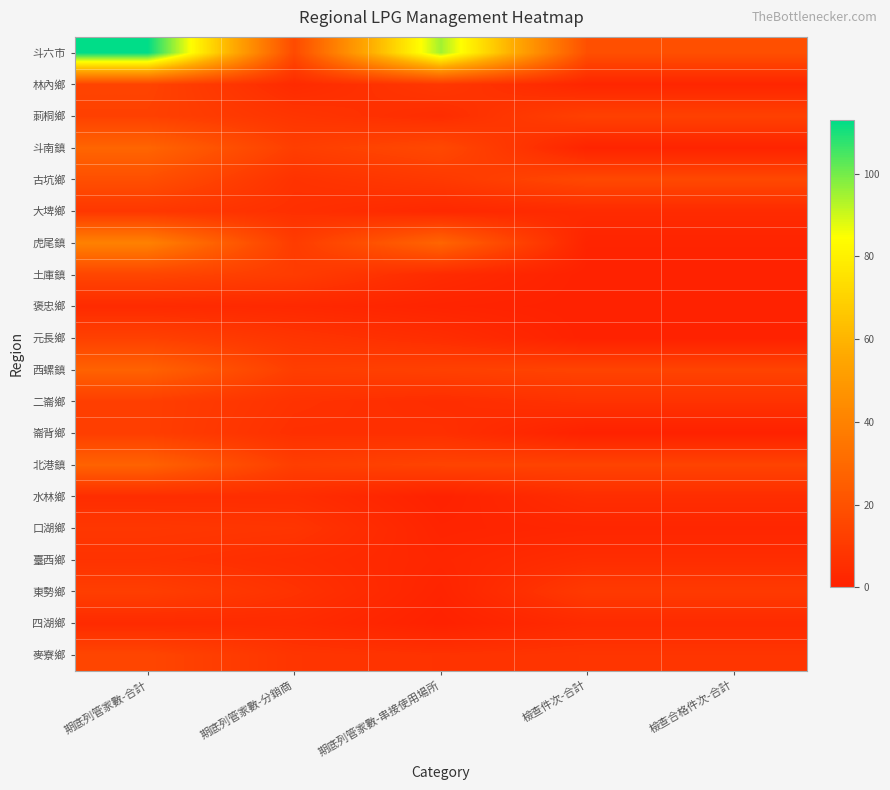

At which category is the sum across all series the highest?

期底列管家數-合計